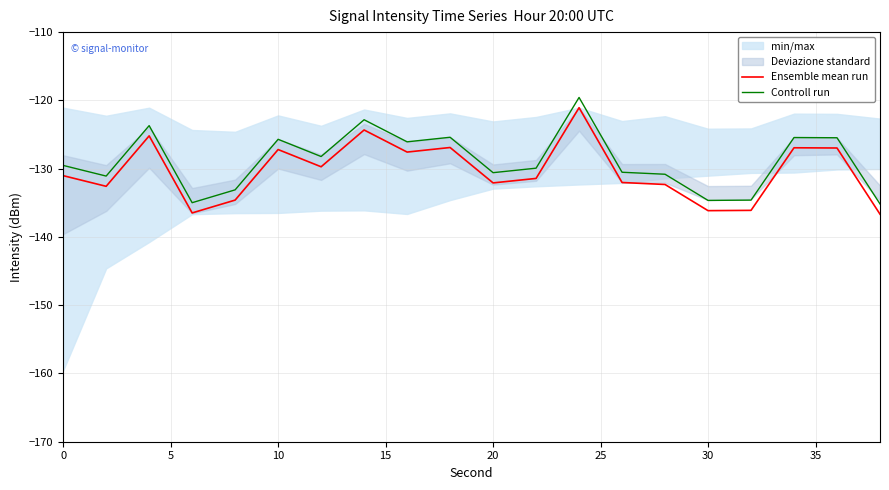

True or false: Controll run and Ensemble mean run cross at least once.

False